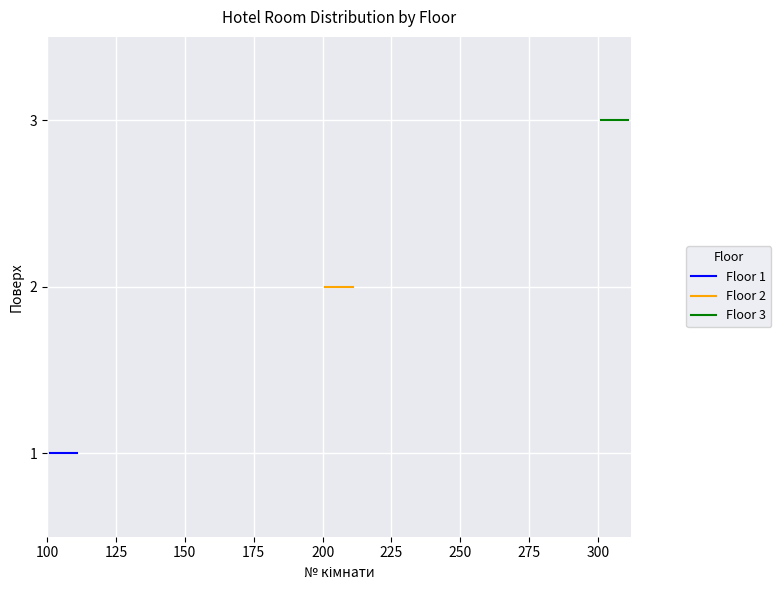

Is the value of Floor 3 at 125 greater than the value of Floor 1 at 300?

Yes